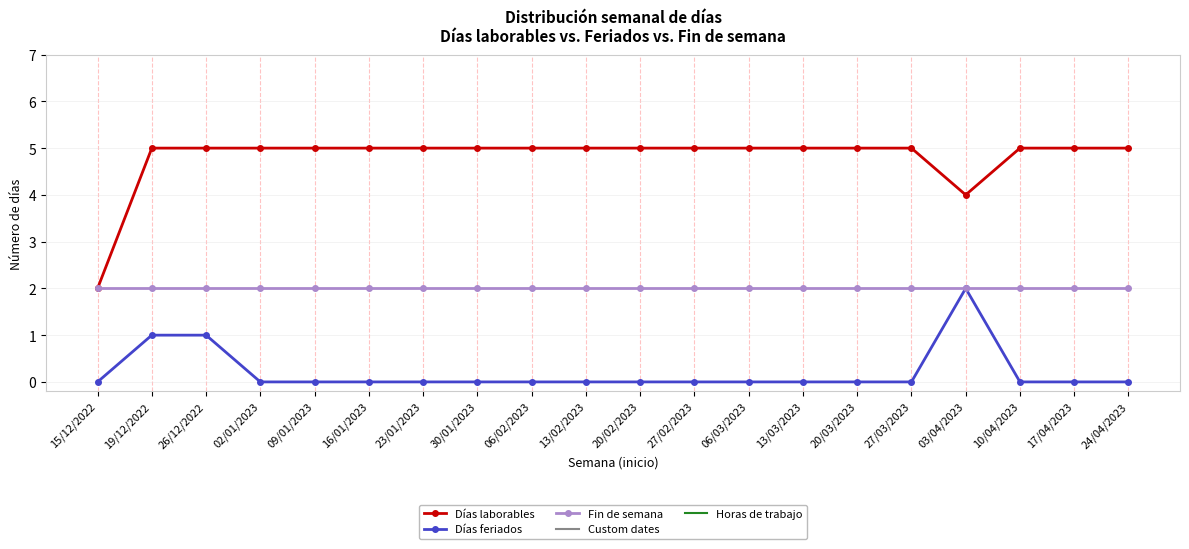

What is the sum of the Fin de semana values at 24/04/2023 and 20/02/2023?

4